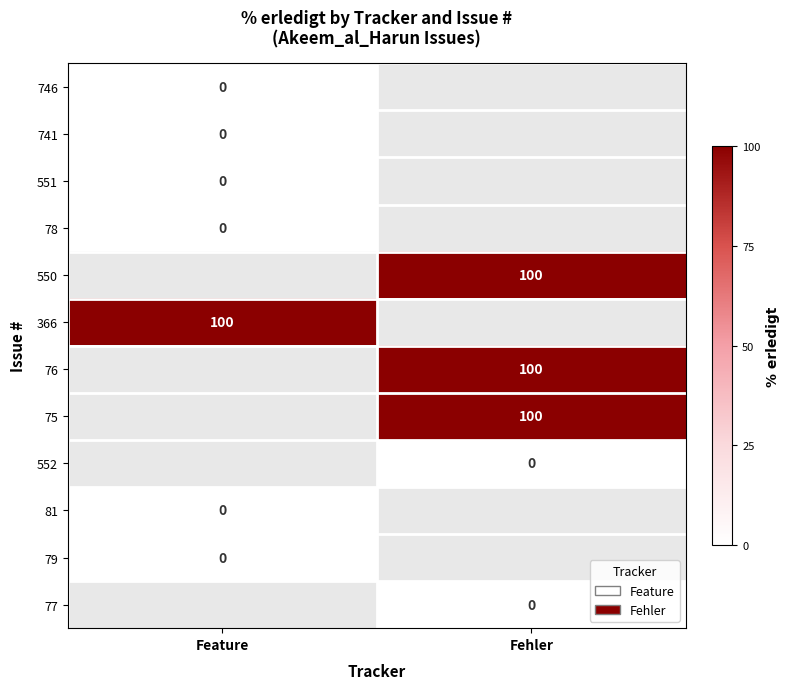

Which label corresponds to the largest value in the chart?

Fehler